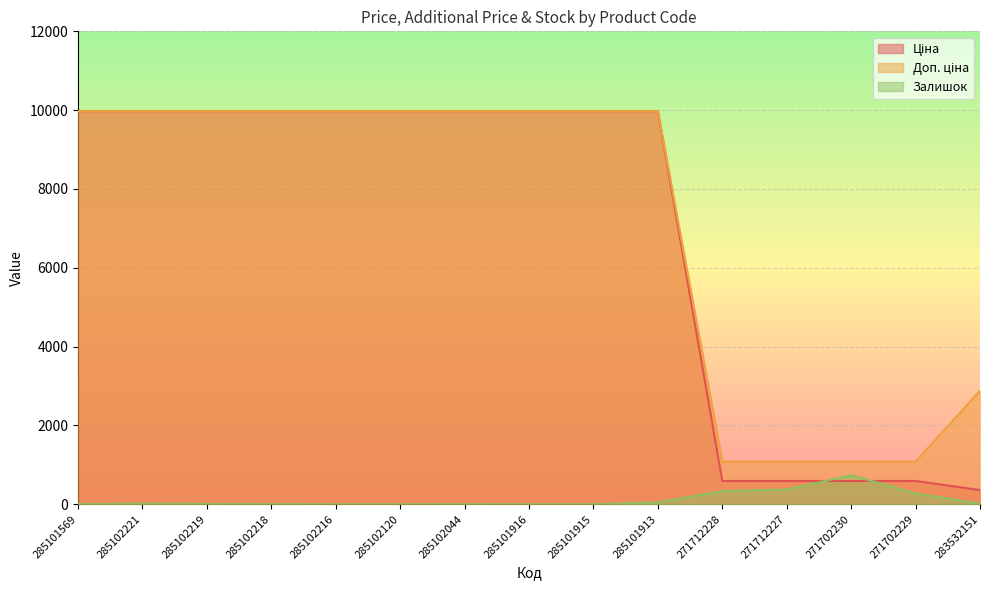

Count the number of categories in the chart.

15